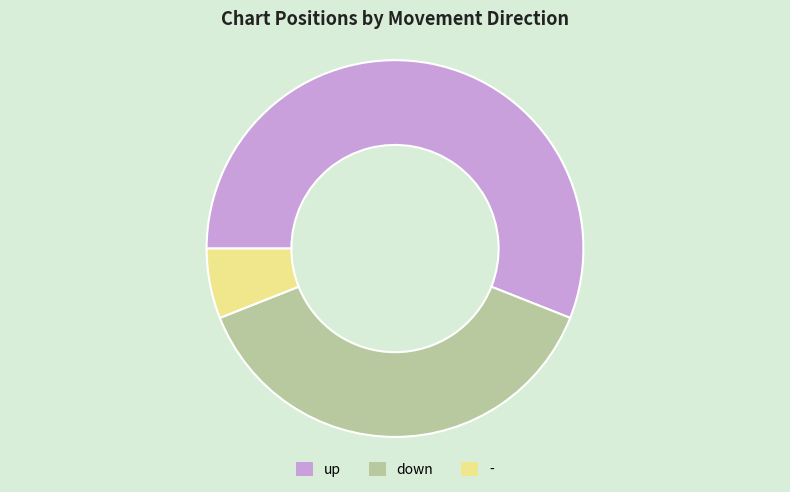

Is it true that - is 1% of the pie?

False